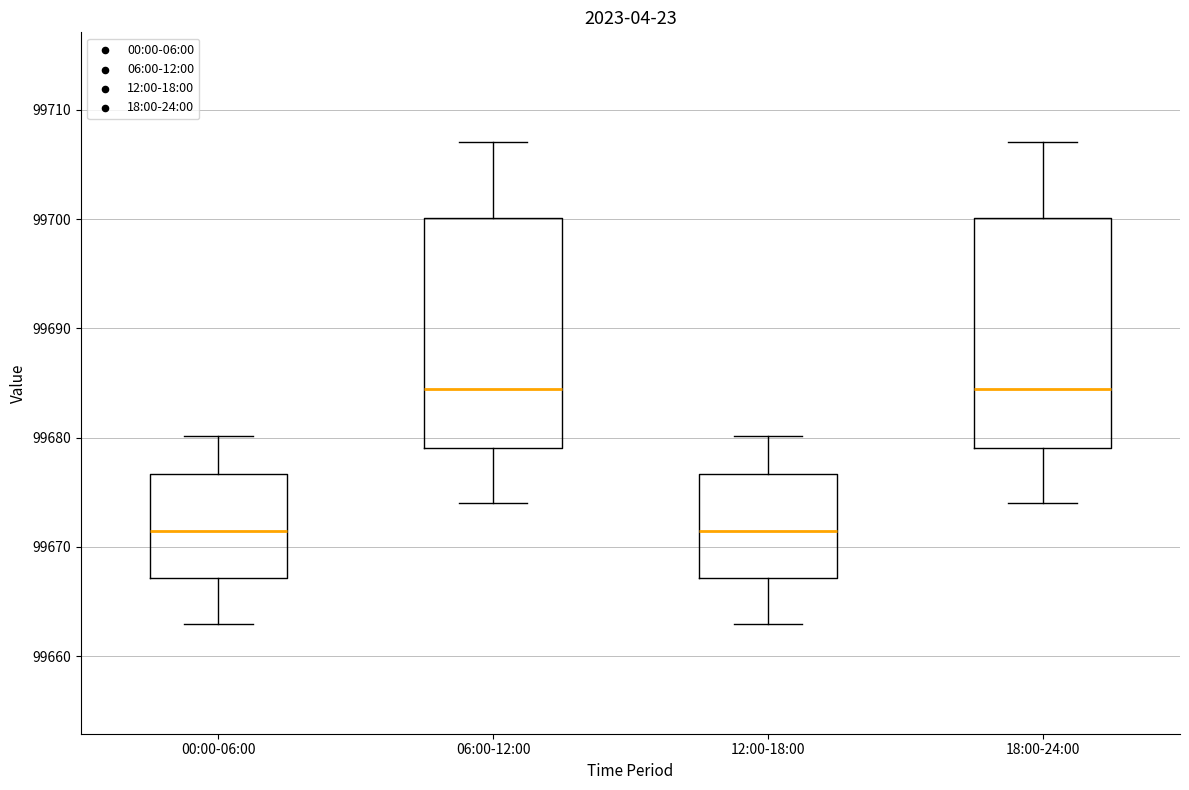

Reading left to right, read every box against the y-axis: the position of its median line, the range the box covers, and the ends of its whiskers. The values are not printed on the chart, so give them approximately, as read against the axis.

00:00-06:00: median 99671, box 99667 to 99677, whiskers 99663 to 99680
06:00-12:00: median 99684, box 99679 to 99700, whiskers 99674 to 99707
12:00-18:00: median 99671, box 99667 to 99677, whiskers 99663 to 99680
18:00-24:00: median 99684, box 99679 to 99700, whiskers 99674 to 99707